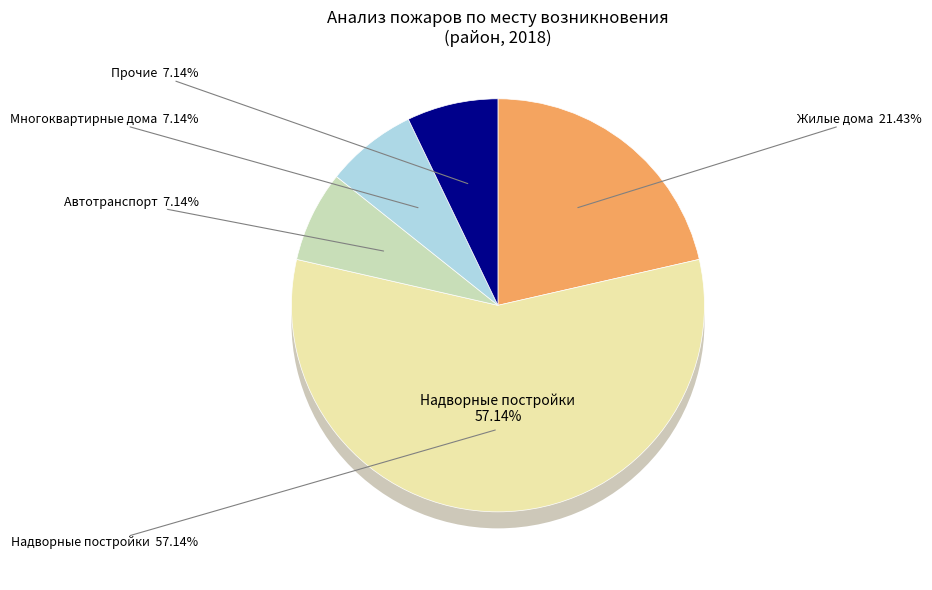

Between Прочие and Автотранспорт, which is larger?

Прочие